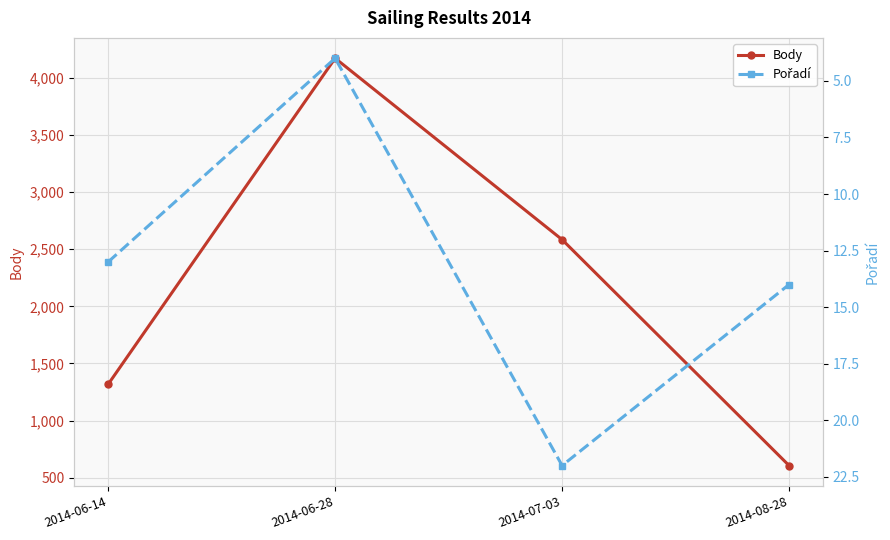

What is the sum of all Pořadí values?

53